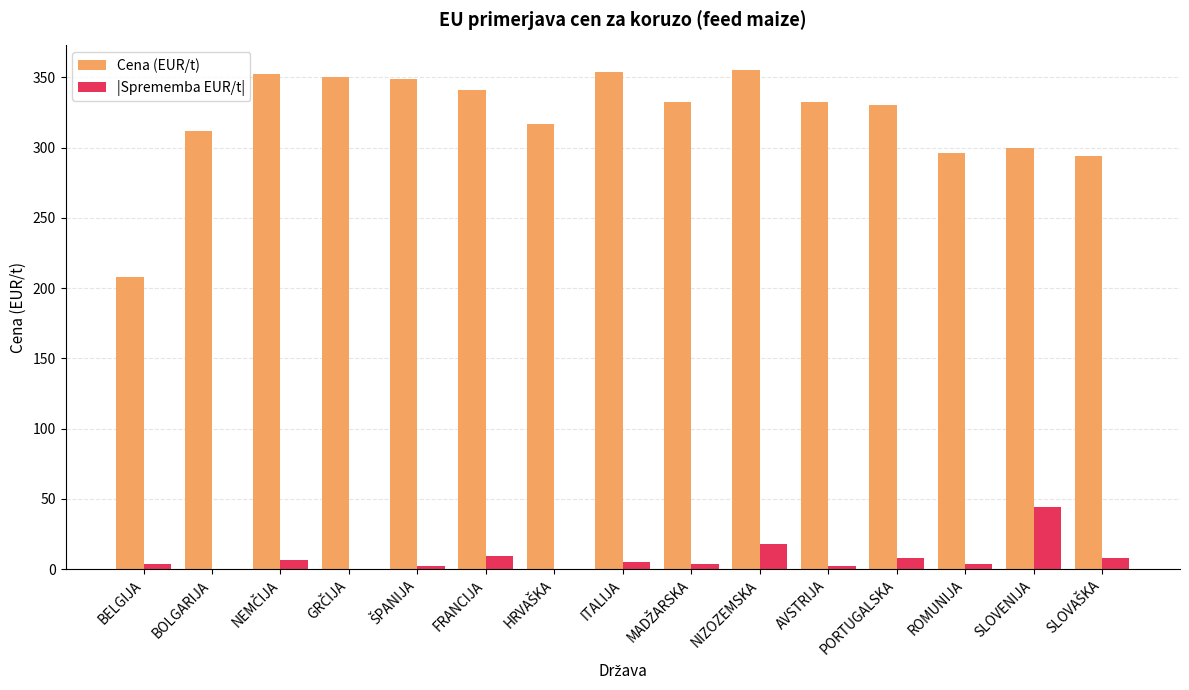

What is the sum of all |Sprememba EUR/t| values?

115.1